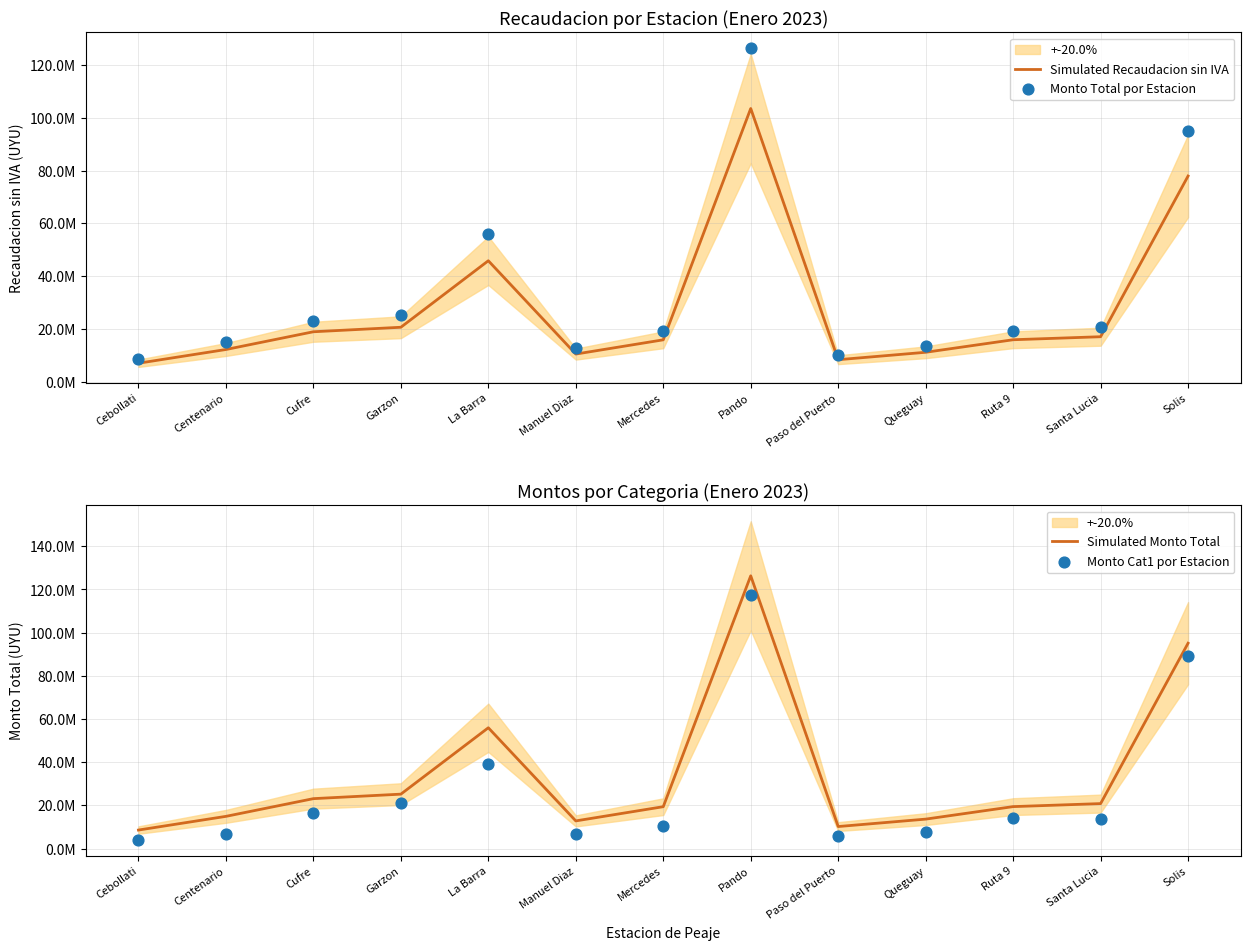

Which series has the largest Y range (max minus min)?

Monto Total por Estacion